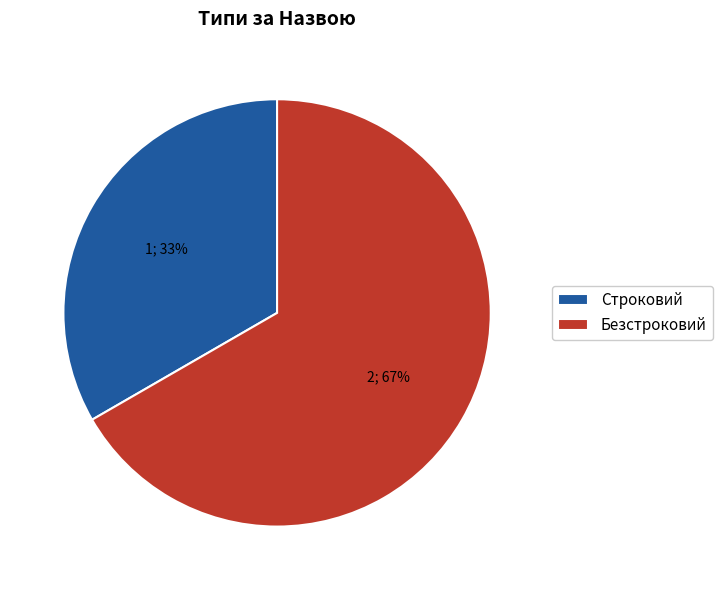

To the nearest percent, what is the average slice percentage?

50%